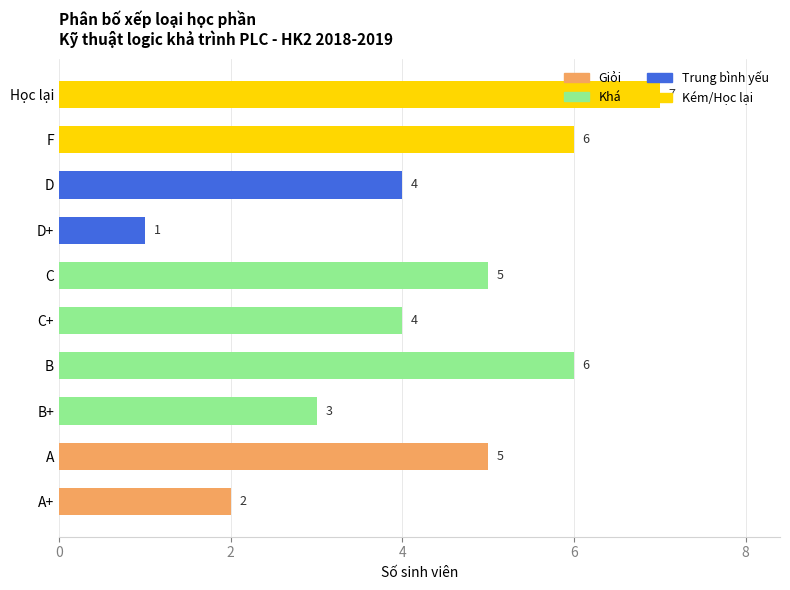

How many groups of bars are there?

10